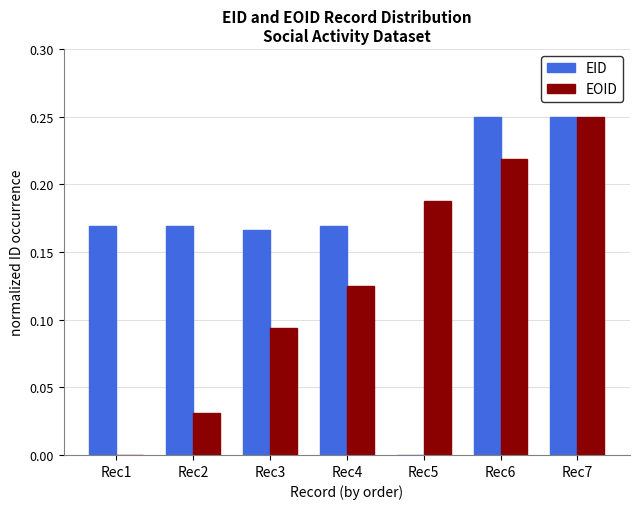

Count the number of categories in the chart.

7